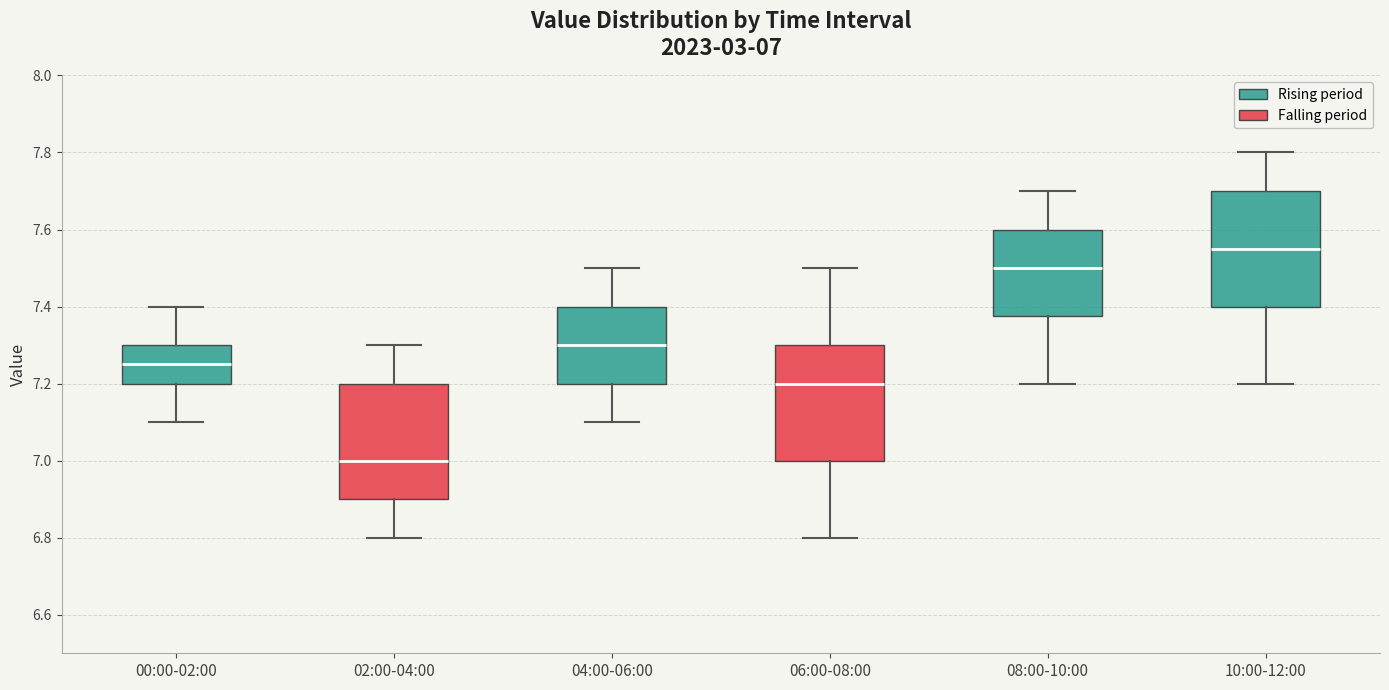

Which box's median line is the highest?

10:00-12:00